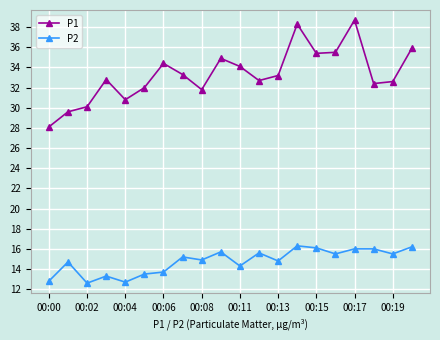

How many lines are shown in the chart?

2